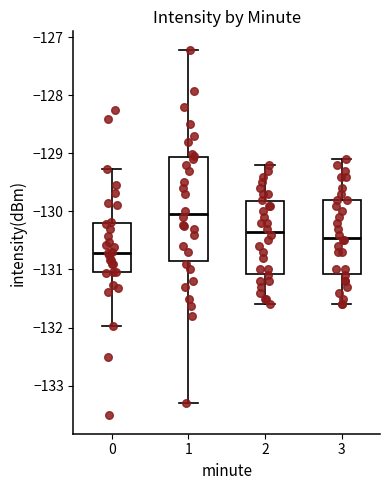

Which box is the tallest, from its lower edge to its upper edge?

1